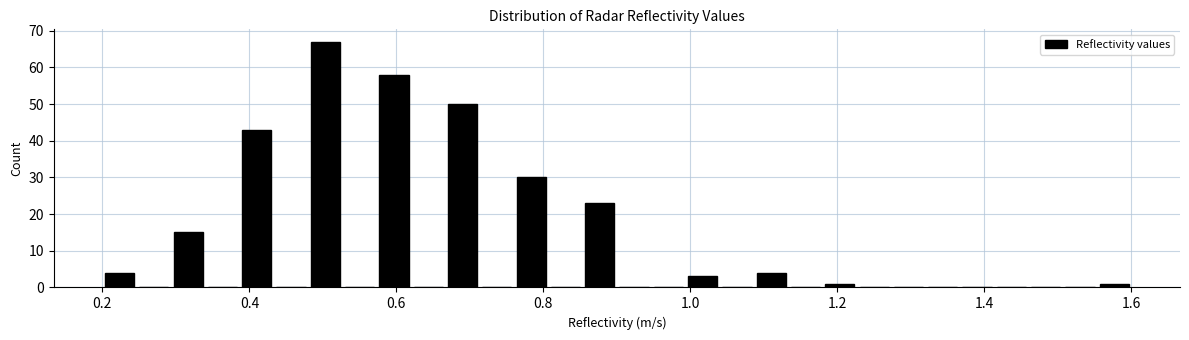

Around what value on the x-axis is the tallest bar? Give the approximate position of its centre, as read against the axis.

0.50